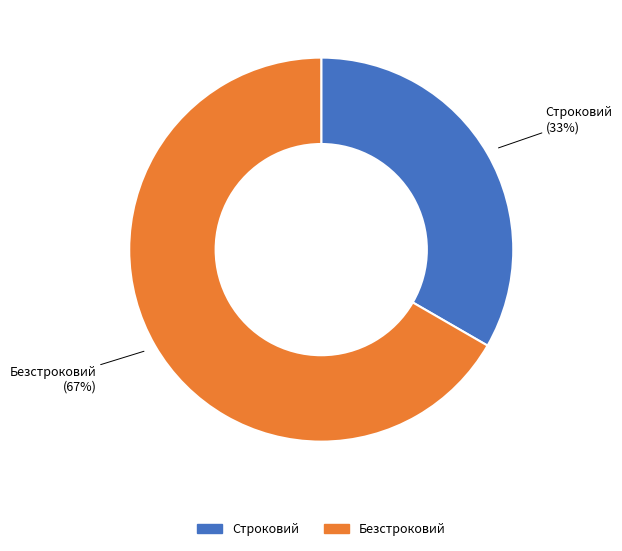

Which slice represents more than half of the pie?

Безстроковий